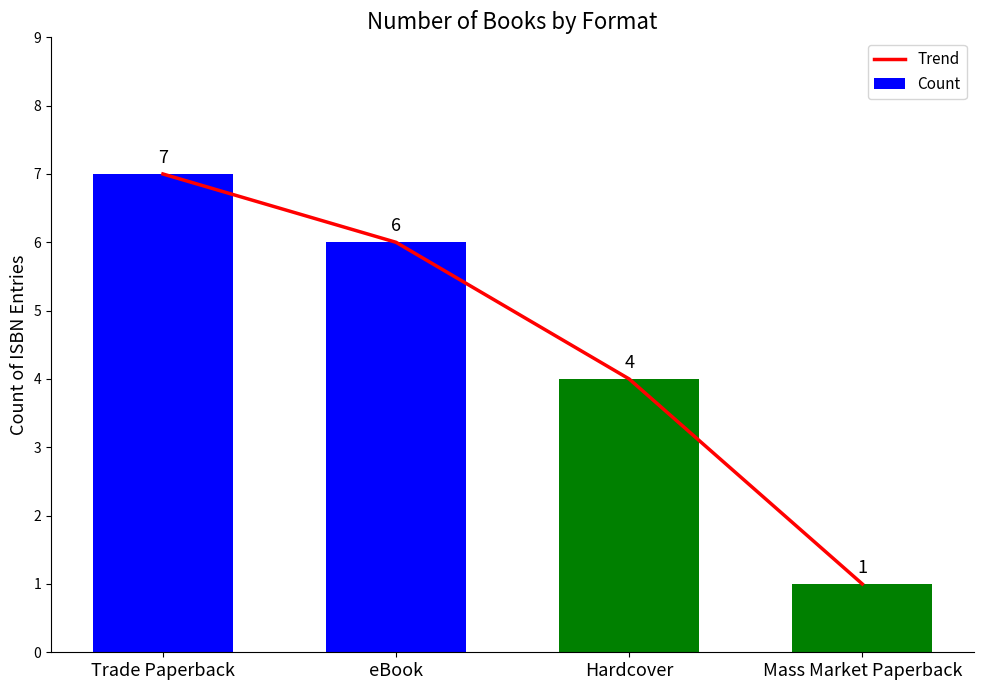

Reading left to right, extract all data points from this chart.

Trend: Trade Paperback=7	eBook=6	Hardcover=4	Mass Market Paperback=1
Count: Trade Paperback=7	eBook=6	Hardcover=4	Mass Market Paperback=1